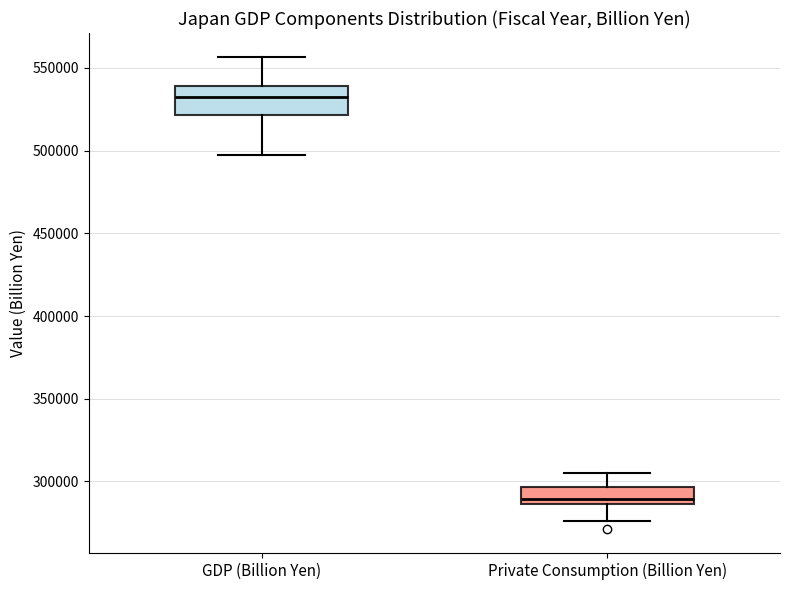

Comparing the boxes themselves (not the whiskers), which one is the tallest?

GDP (Billion Yen)